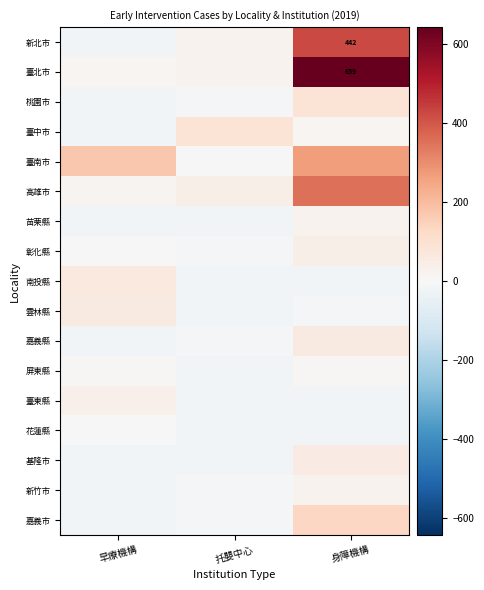

Is the value of 嘉義市 at 早療機構 greater than the value of 屏東縣 at 托嬰中心?

No